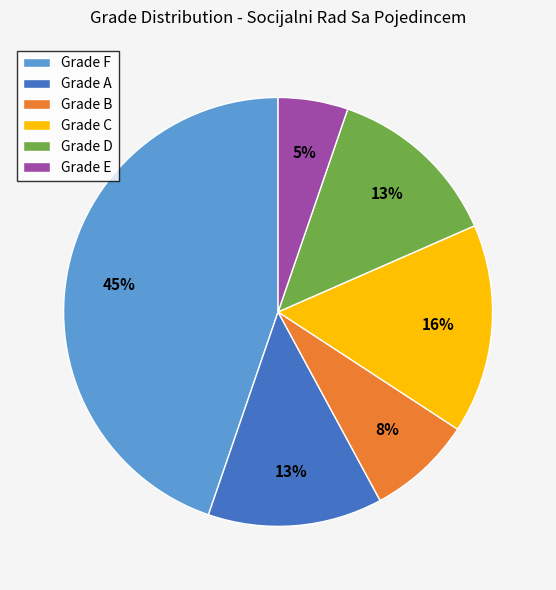

Does Grade C account for over 50% of the chart?

No